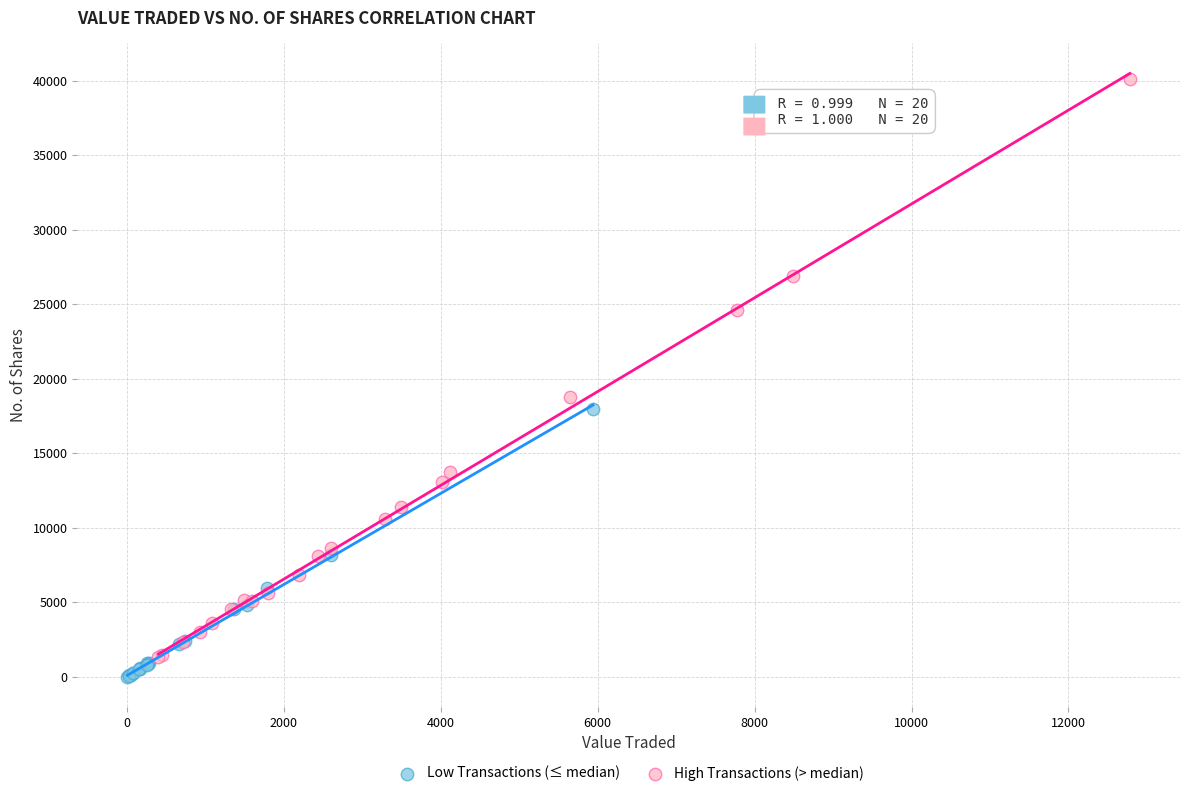

Which series reaches the minimum Y coordinate?

Low Transactions (≤ median)